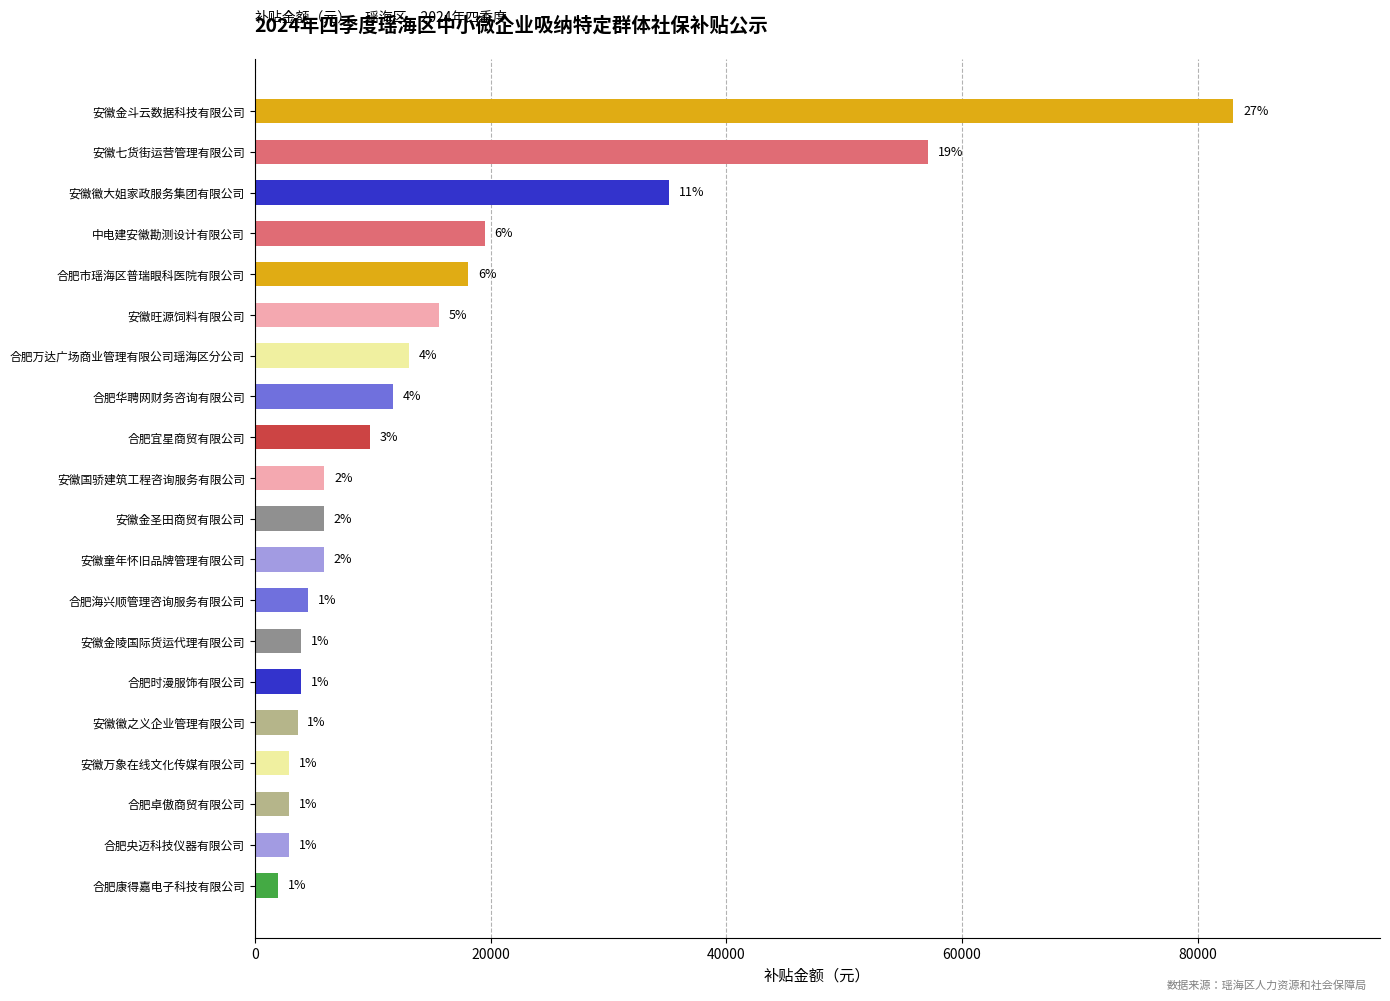

Where does the data first go above 5909?

安徽国骄建筑工程咨询服务有限公司